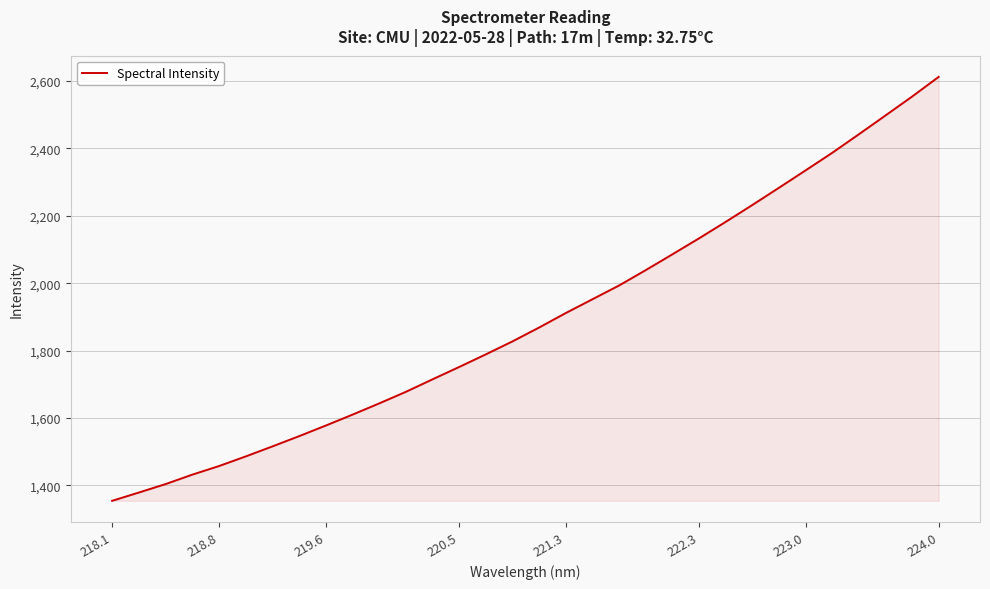

What is the greatest value displayed?

2611.8